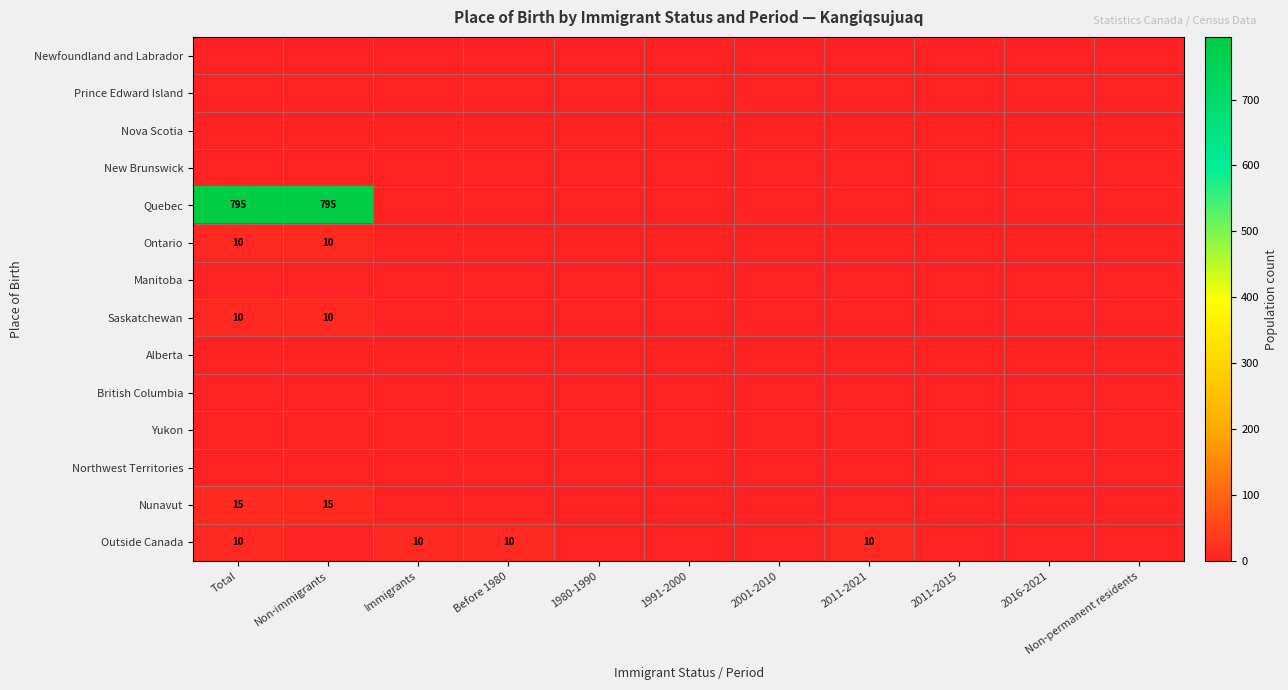

Where is Outside Canada nearest to the value 5?

Total